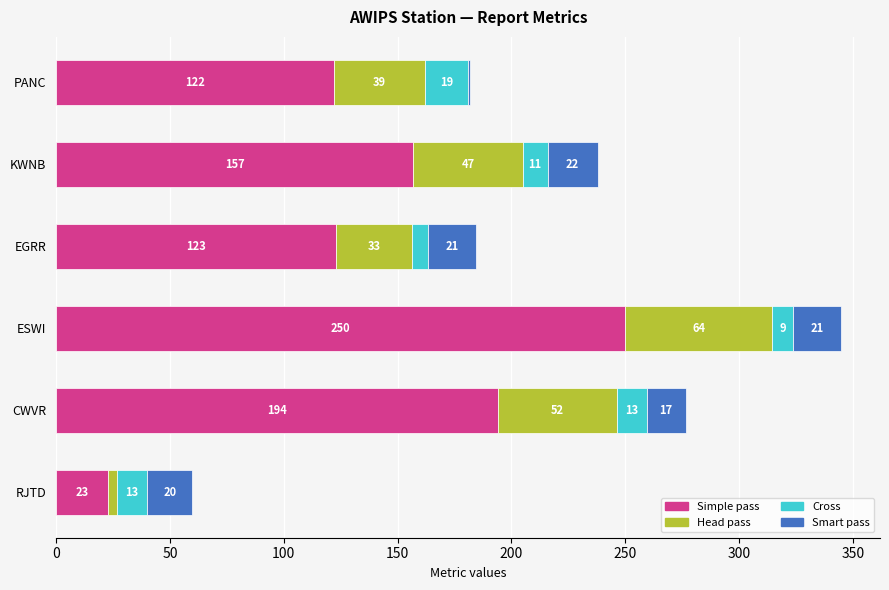

At which category is the sum across all series the highest?

ESWI